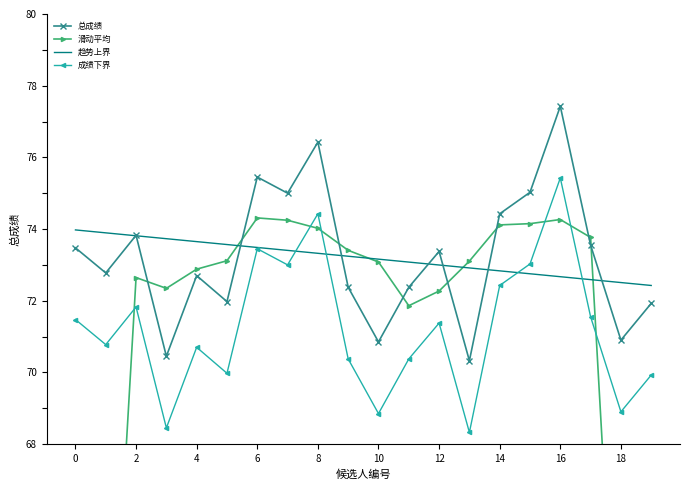

What is the difference between the highest and lowest values at 13?

4.8